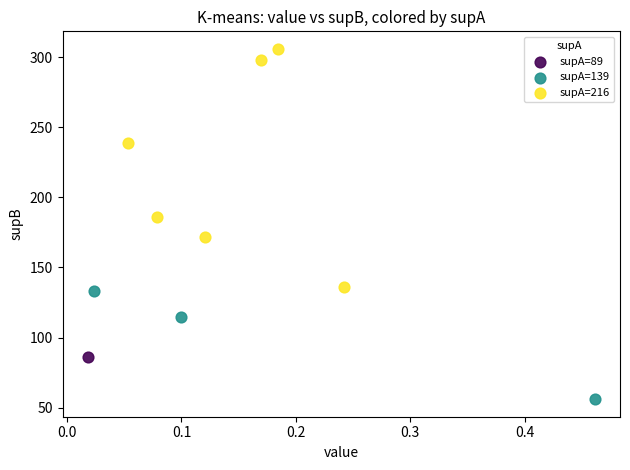

Which series contains the highest Y value?

supA=216